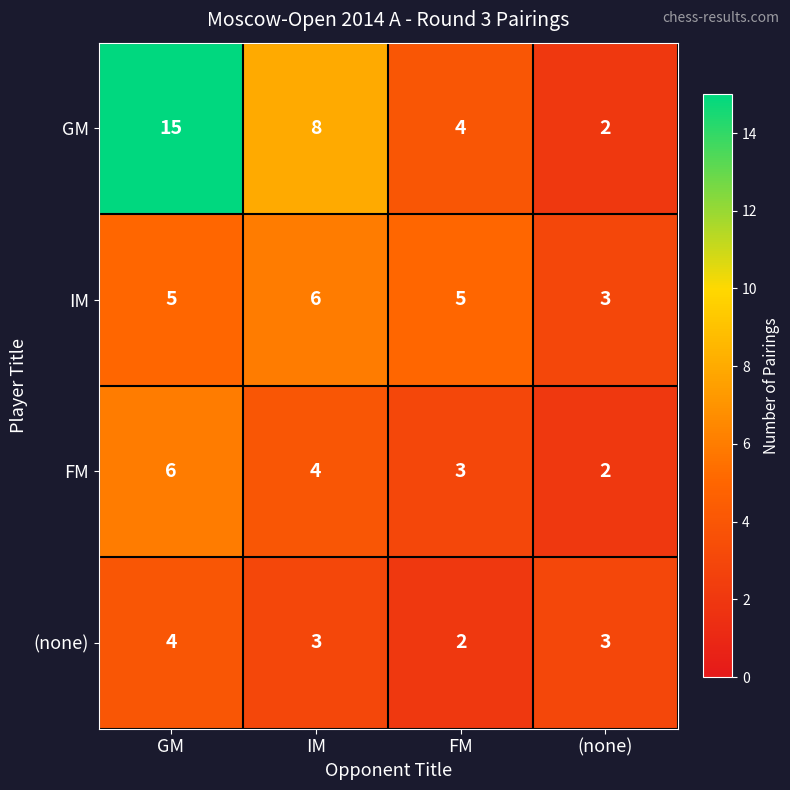

What is the sum of the GM values at GM and FM?

19